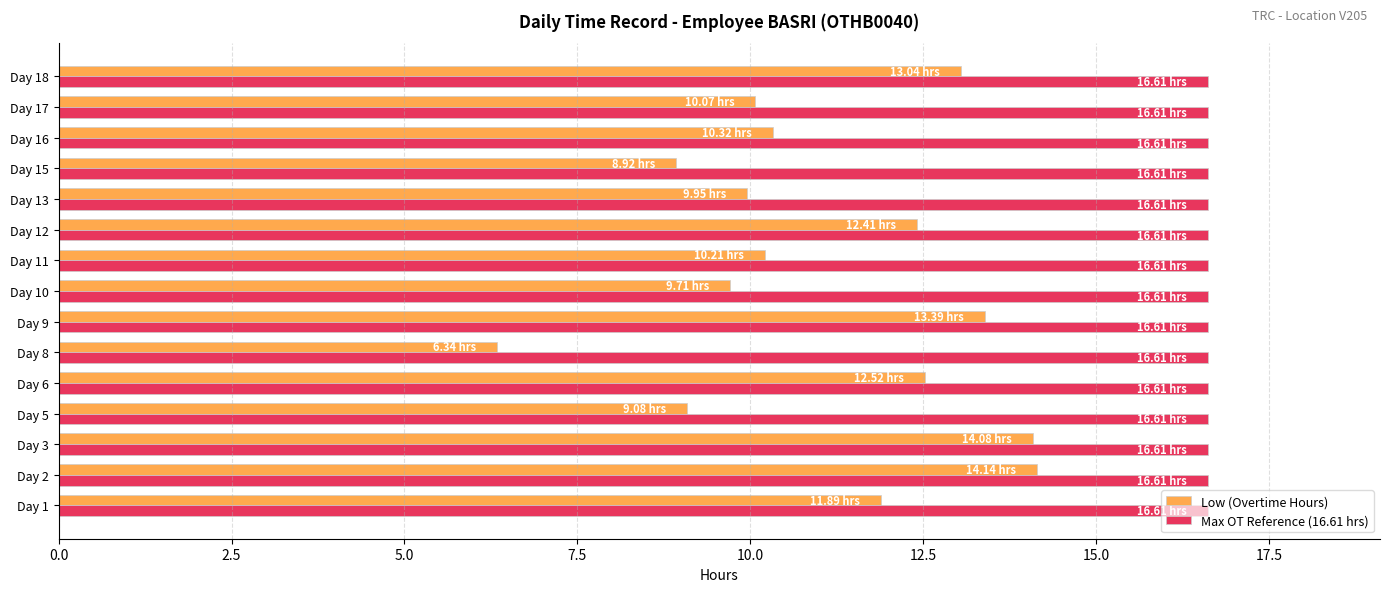

Rank the series by their maximum value, from highest to lowest.

Max OT Reference (16.61 hrs), Low (Overtime Hours)